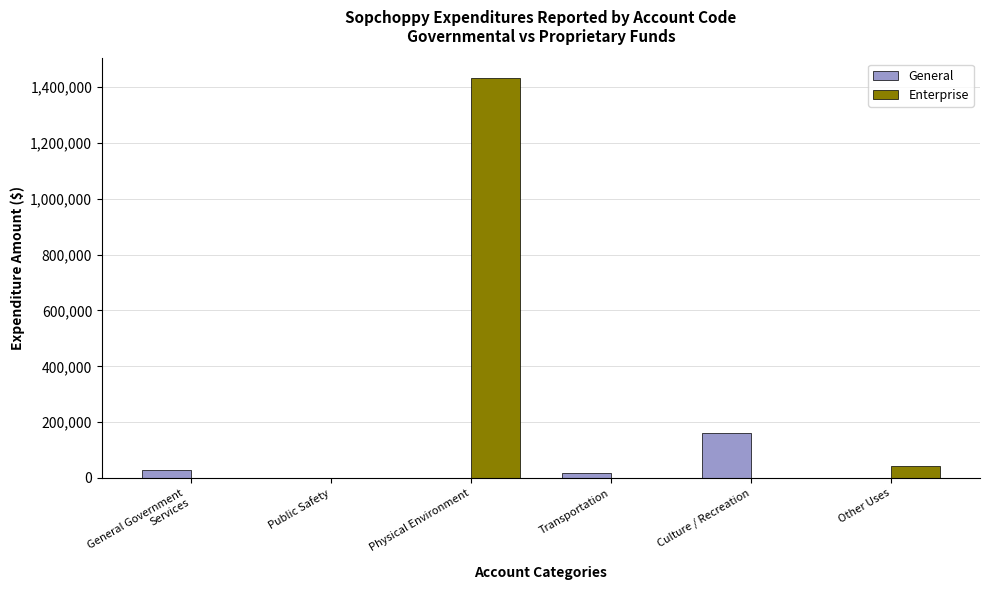

What is the sum of the Enterprise values at Culture / Recreation and Physical Environment?

1432158